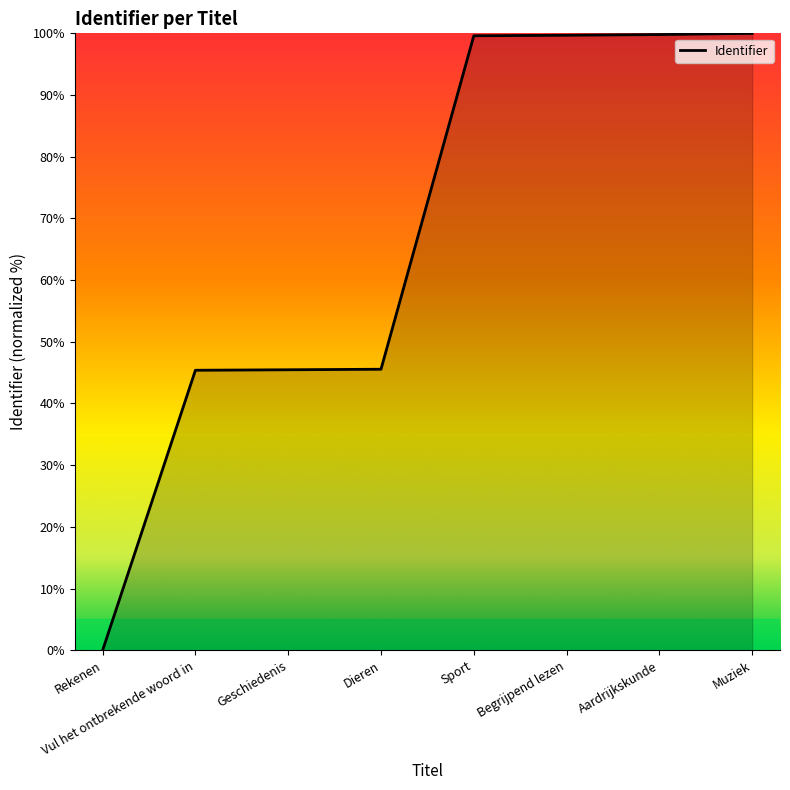

The chart shows a value of 151.7 at Aardrijkskunde. True or false?

False